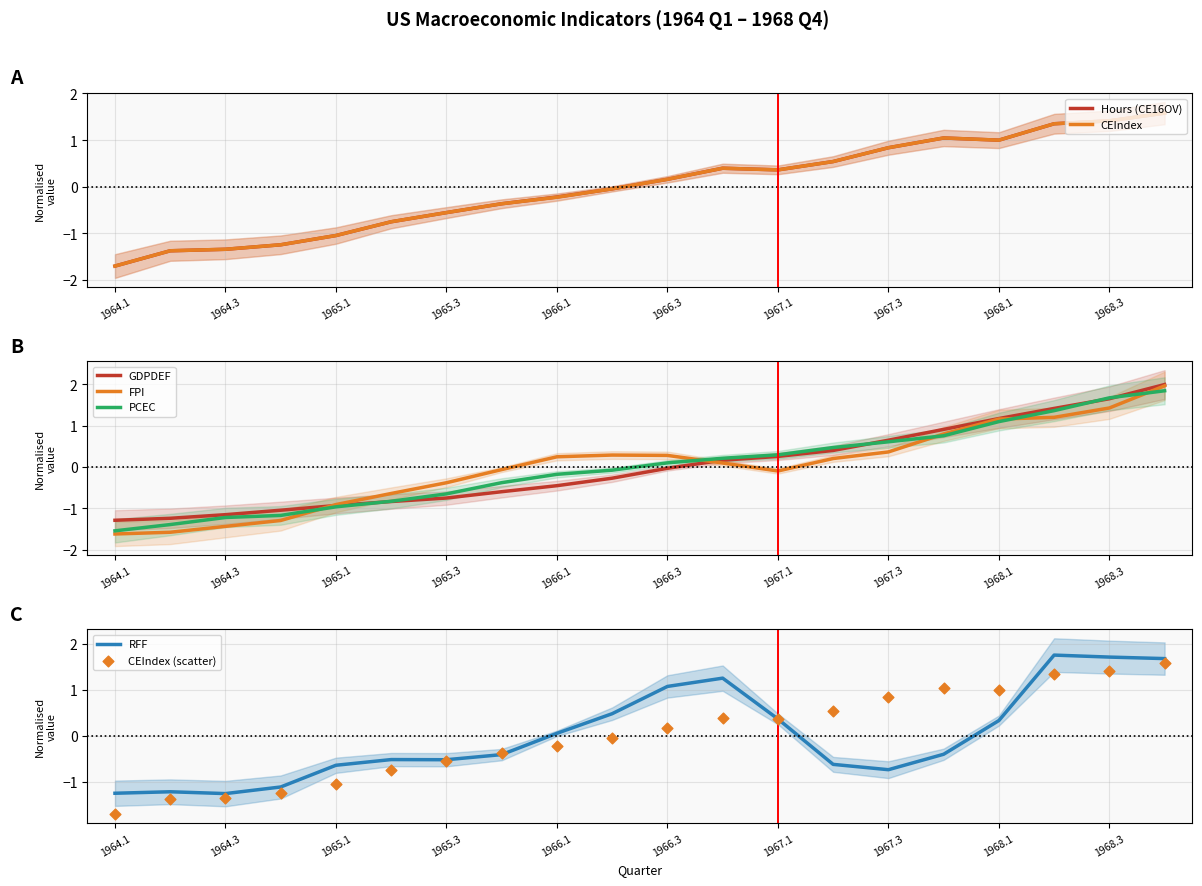

What are all the series names shown in the legend?

Hours (CE16OV), GDPDEF, FPI, PCEC, RFF, CEIndex